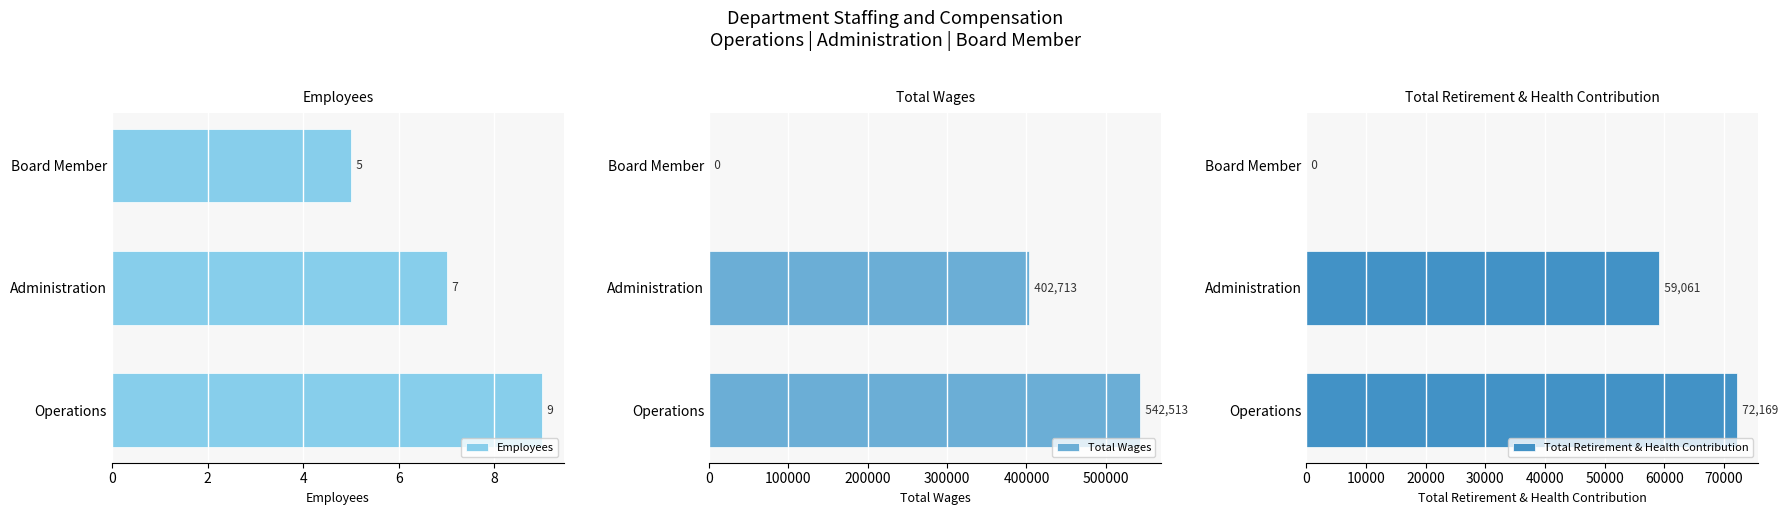

Count the Total Wages values in the range 0 to 542513.

3